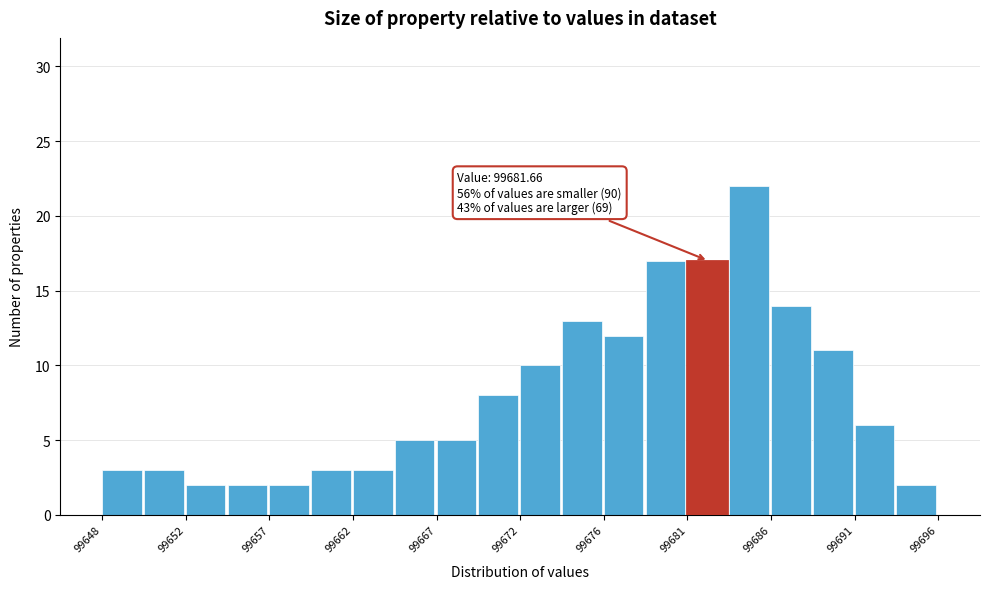

Over which range of the x-axis is the bar tallest?

99683.5 to 99685.9